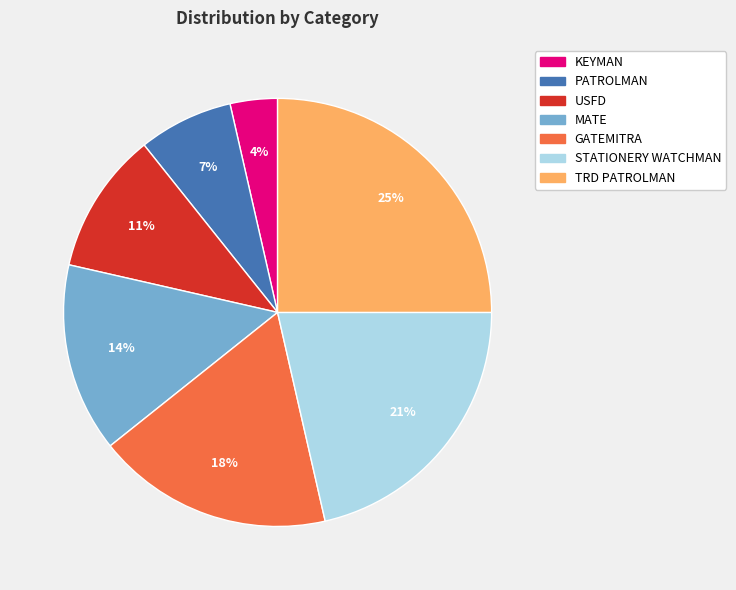

What is the smallest slice in the pie chart?

KEYMAN